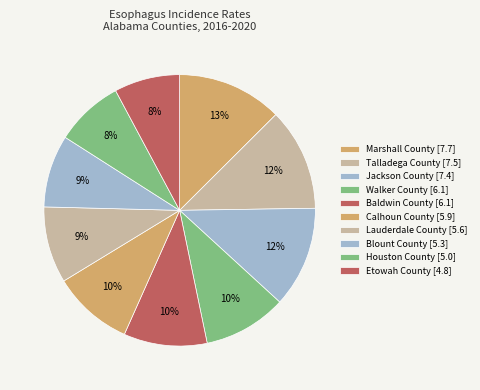

Is it true that Marshall County [7.7] is 13% of the pie?

True